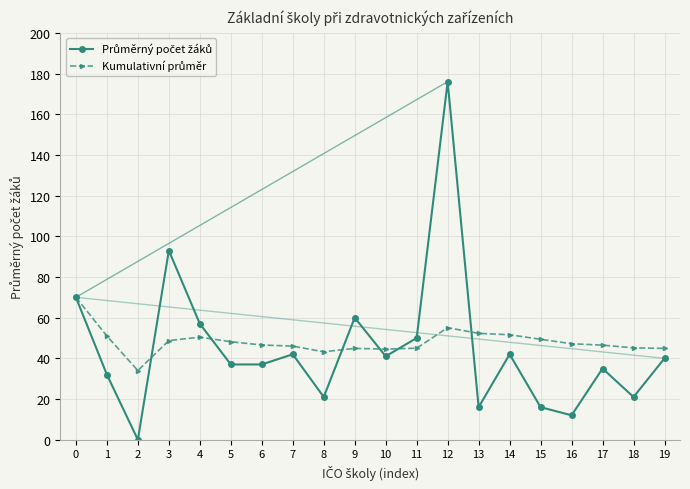

What is the difference between the highest and lowest values at 13?

36.3